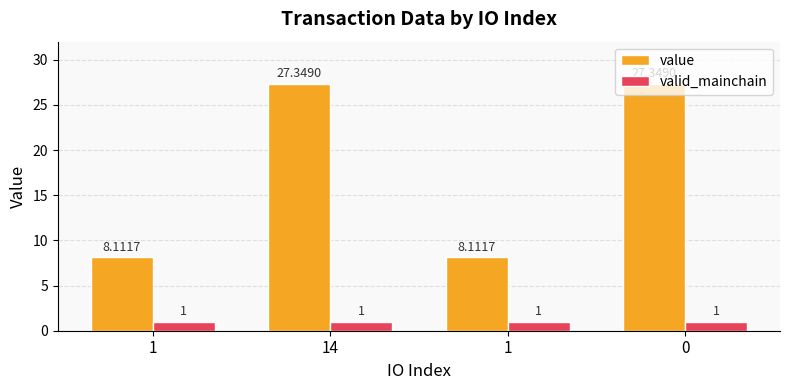

What is the difference between the highest and lowest values at 14?

26.3